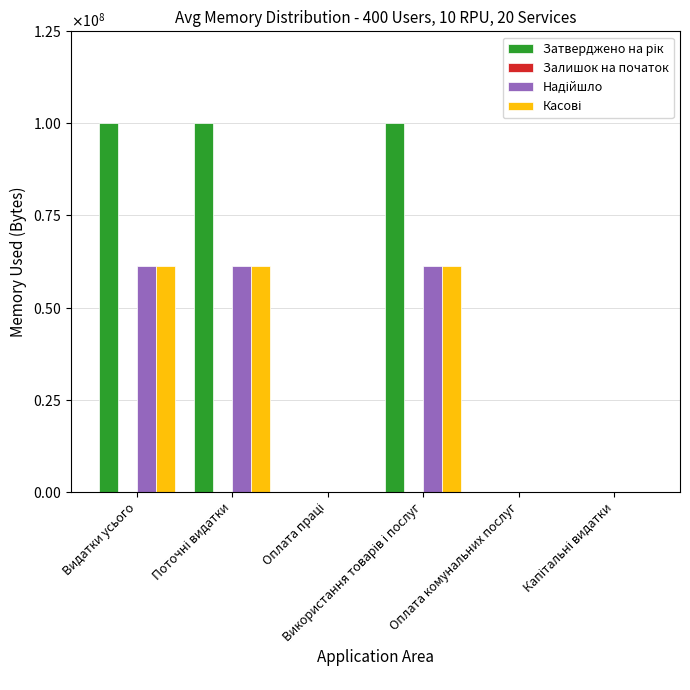

Are the bars horizontal?

No